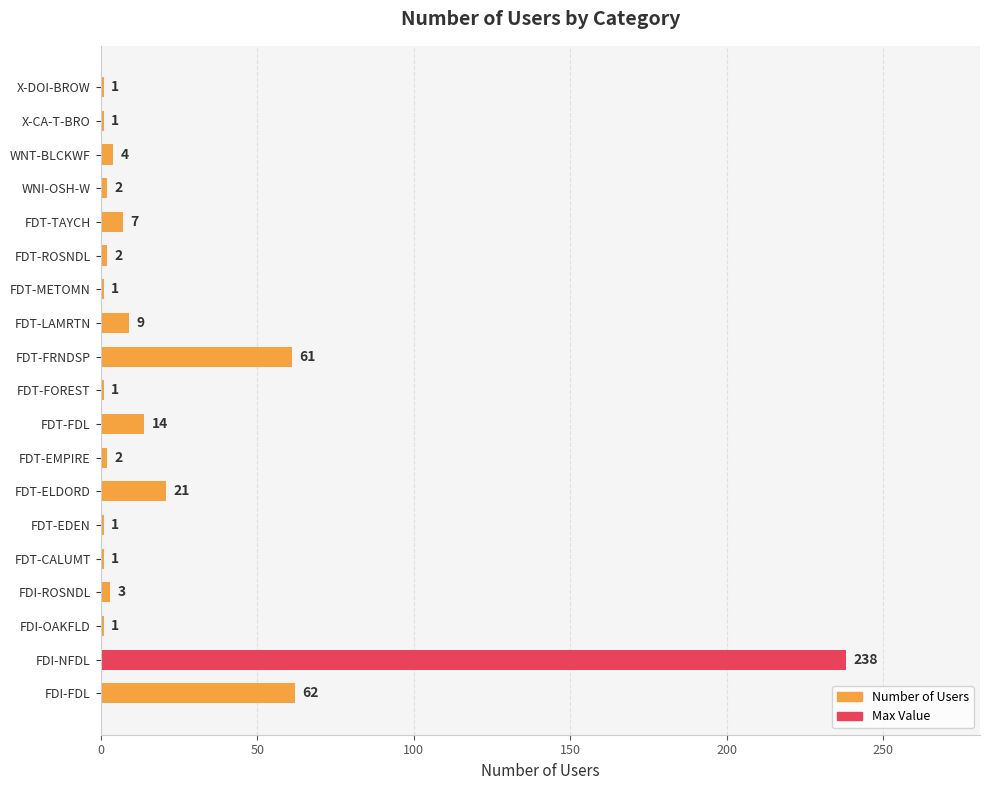

Which has a higher value, X-CA-T-BRO or FDI-ROSNDL?

FDI-ROSNDL